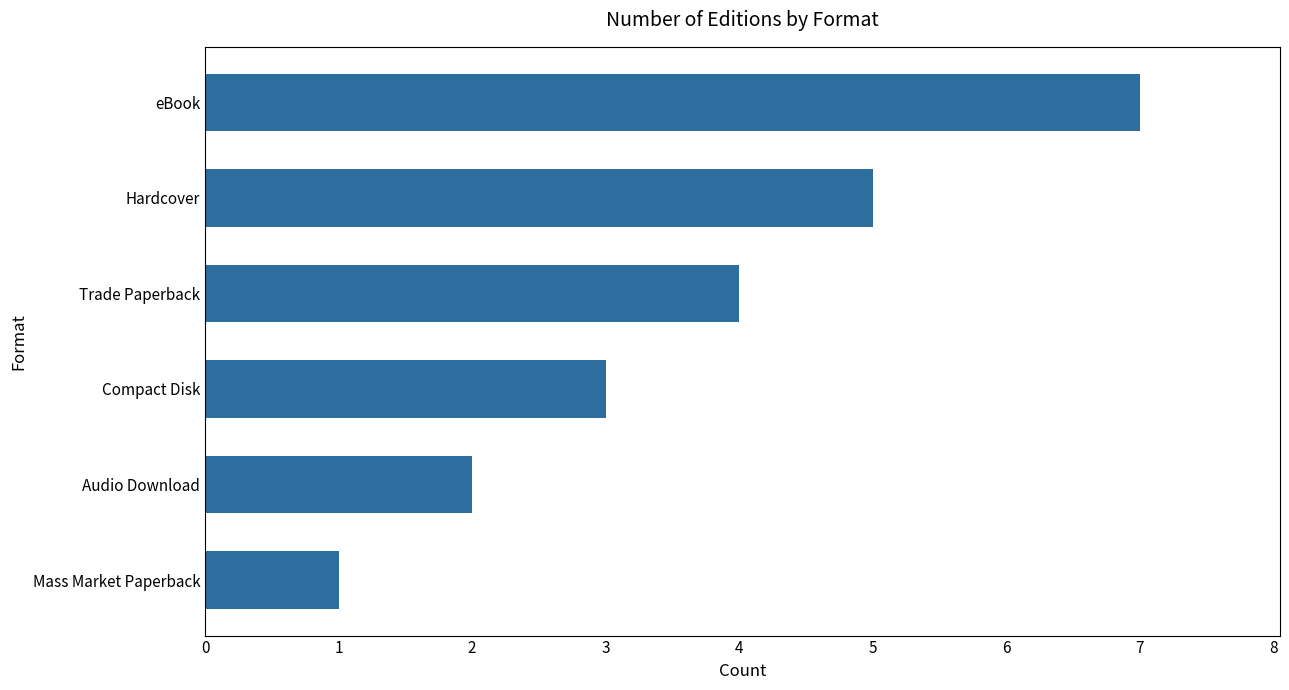

Read the value at Compact Disk.

3